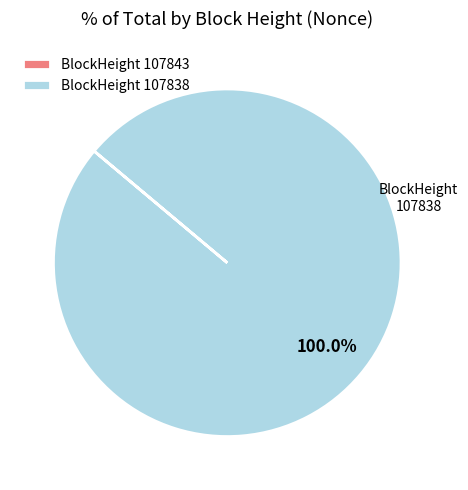

What is the largest slice in the pie chart?

BlockHeight 107838